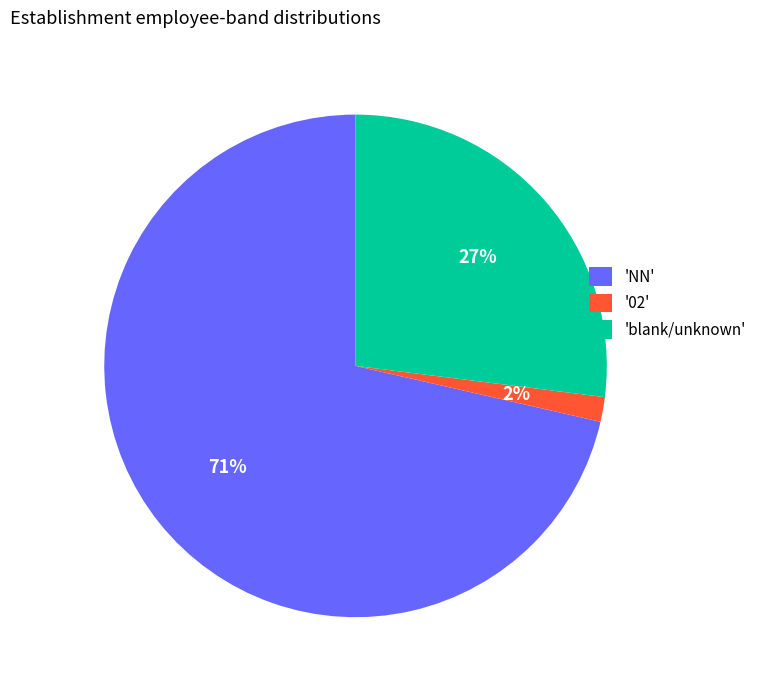

Count the number of slices in the pie.

3